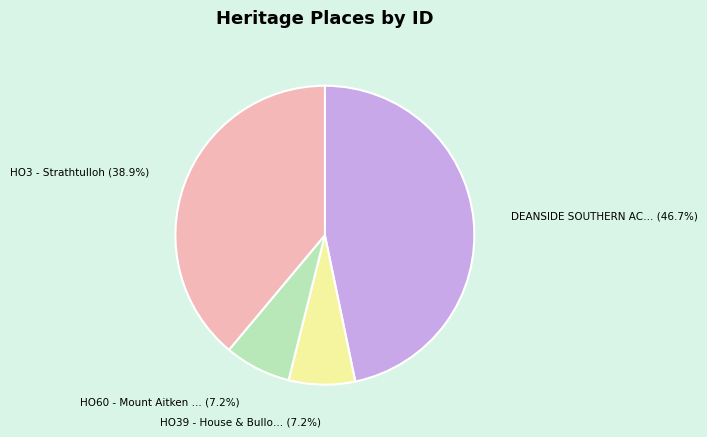

Is there a majority slice in this chart?

No